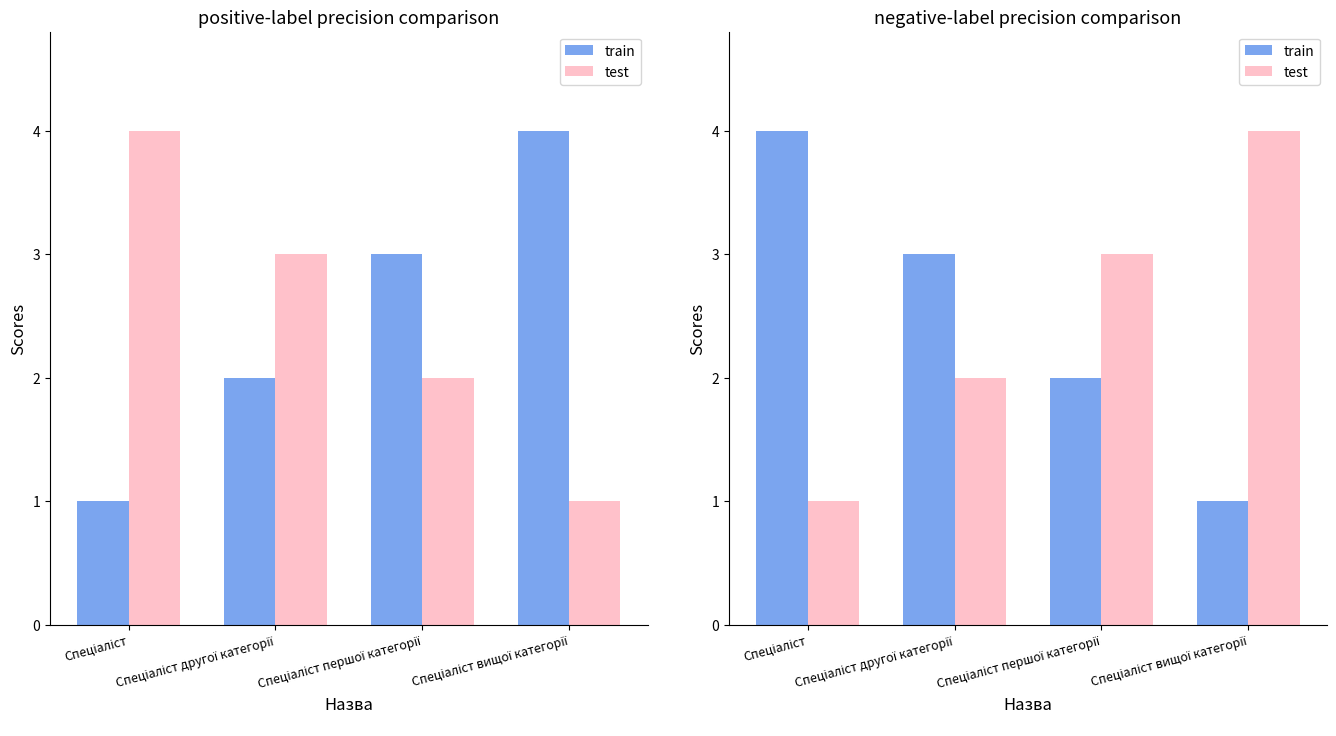

Does the chart contain stacked bars?

No